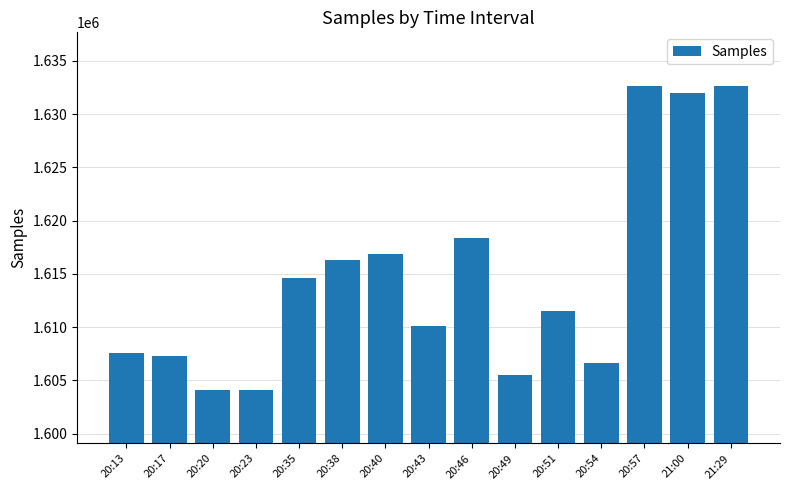

What is the greatest value displayed?

1632678